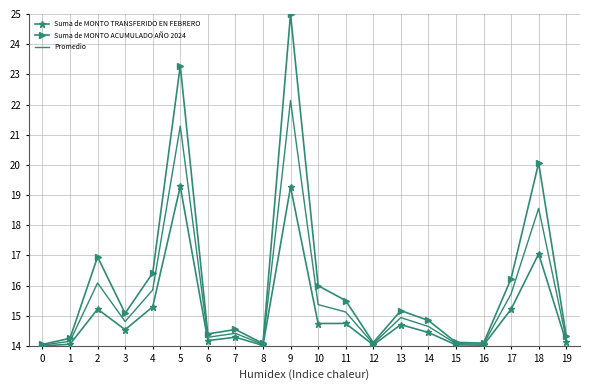

Which category has the highest value in the Promedio series?

9